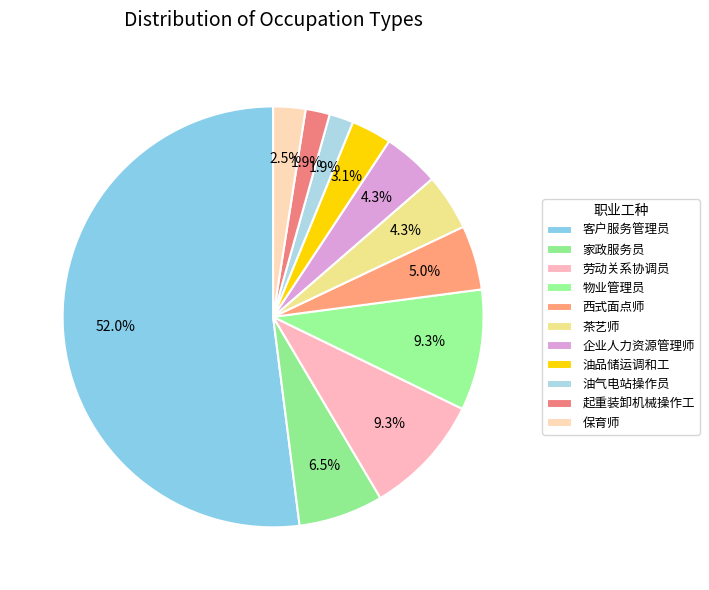

How many slices are in this pie chart?

11